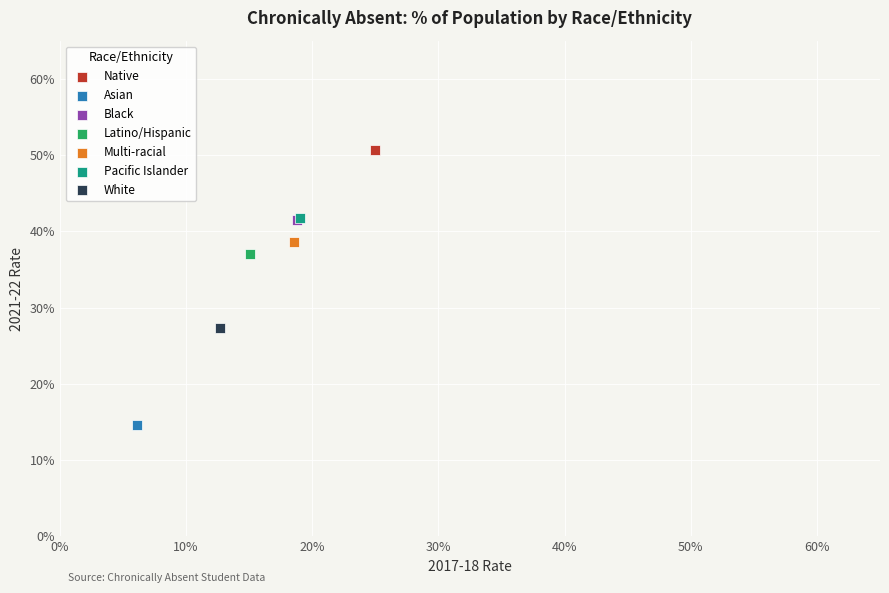

Which series reaches the maximum Y coordinate?

Native